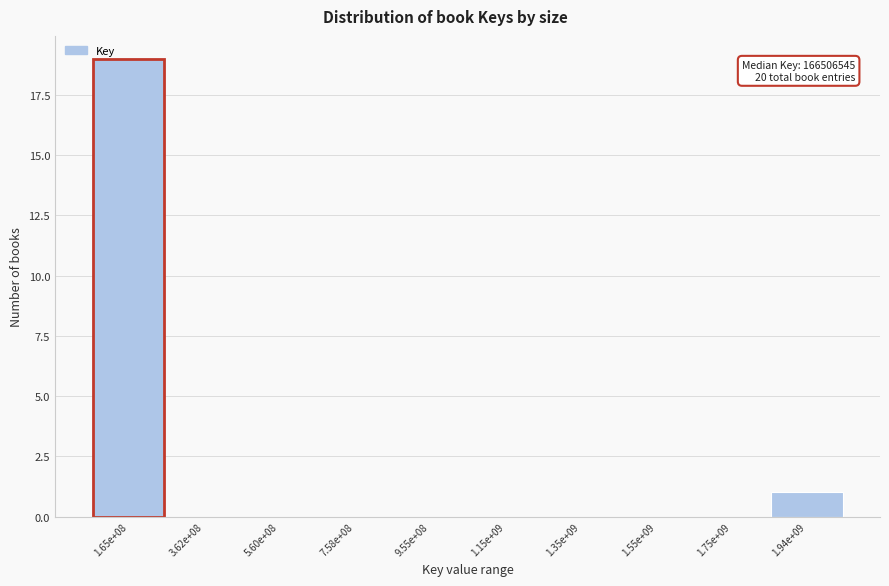

Reading left to right, what are all the values shown in this chart?

1.65e+08=19	3.62e+08=0	5.60e+08=0	7.58e+08=0	9.55e+08=0	1.15e+09=0	1.35e+09=0	1.55e+09=0	1.75e+09=0	1.94e+09=1